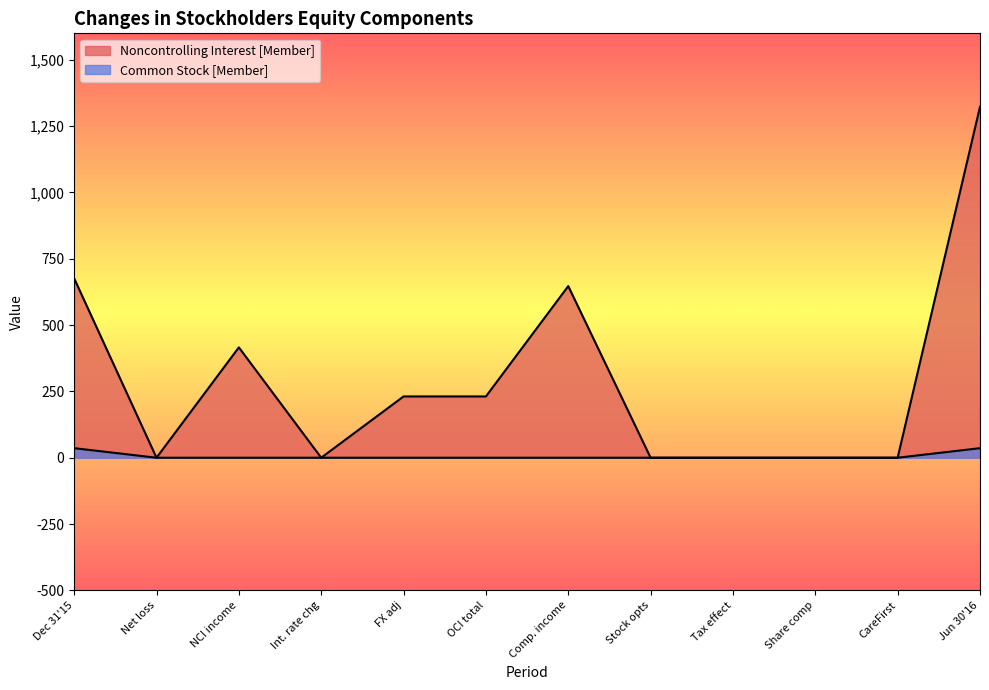

List the series in order of their overall mean, lowest first.

Common Stock [Member], Noncontrolling Interest [Member]